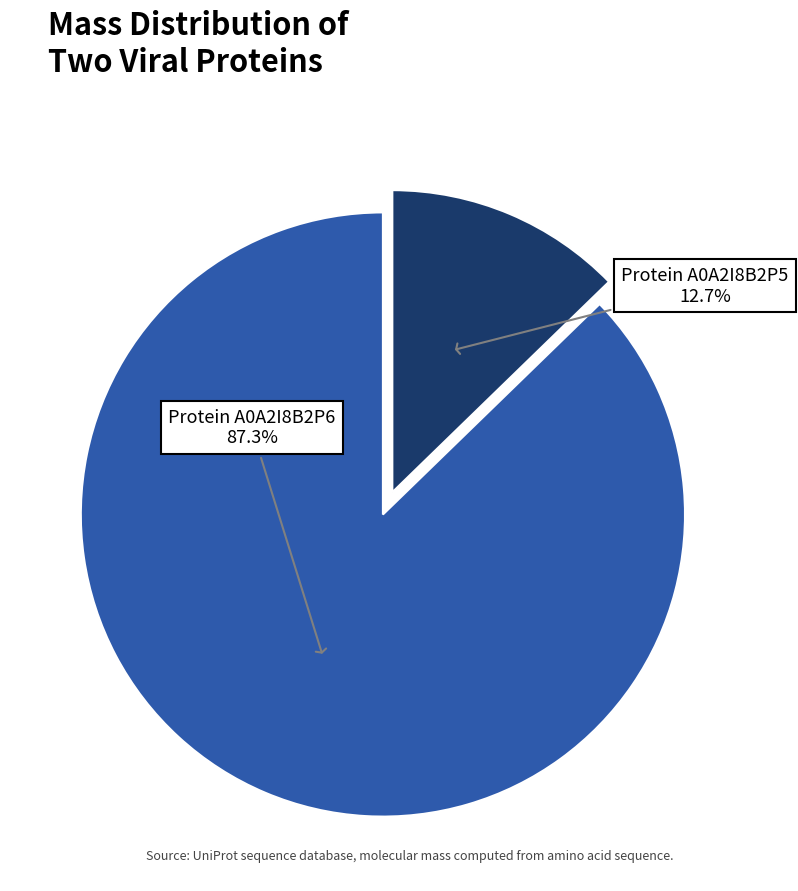

Is there any slice that represents more than half of the pie?

Yes